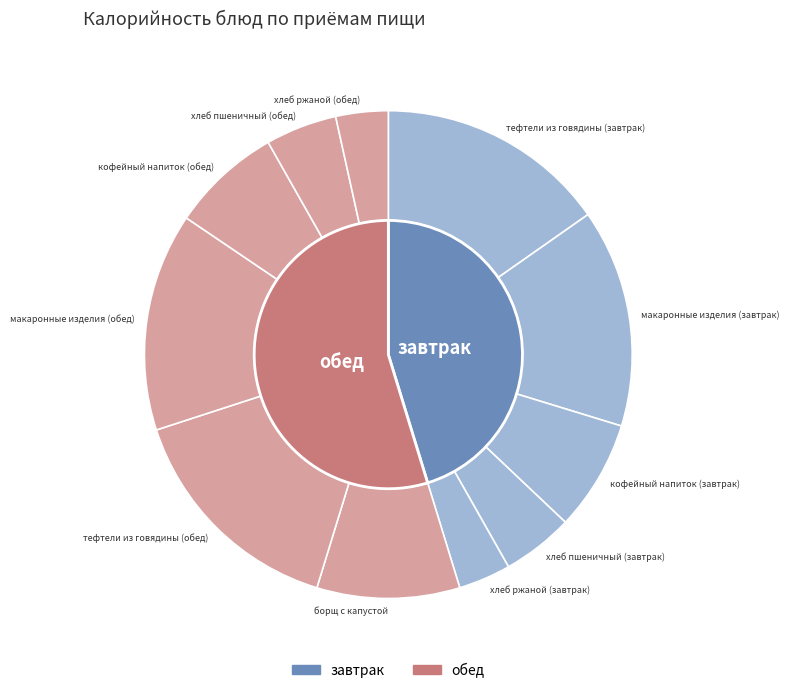

How much of the chart is everything except тефтели из говядины (обед)?

84.7%